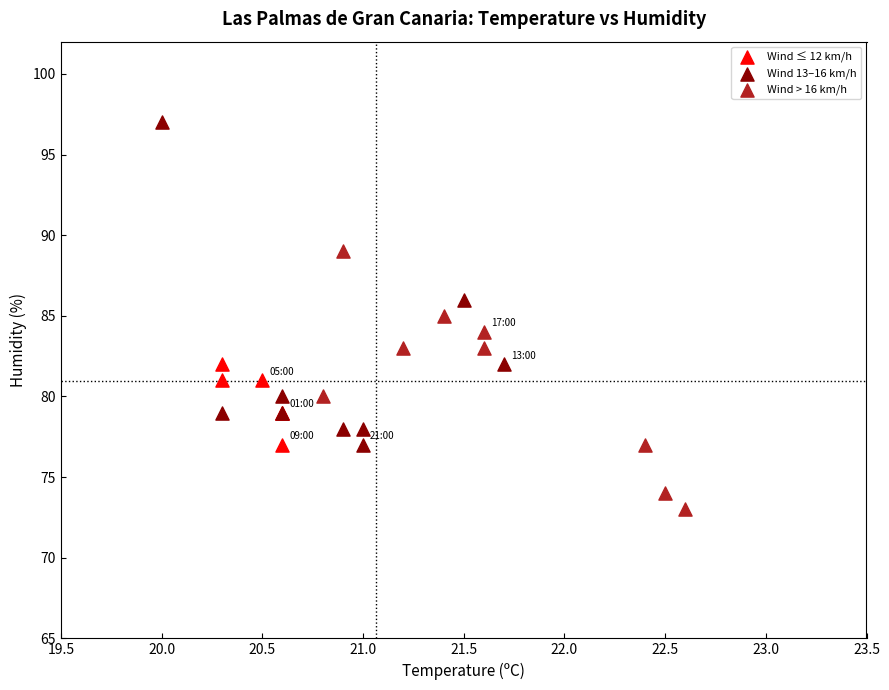

Which series reaches the minimum Y coordinate?

Wind > 16 km/h